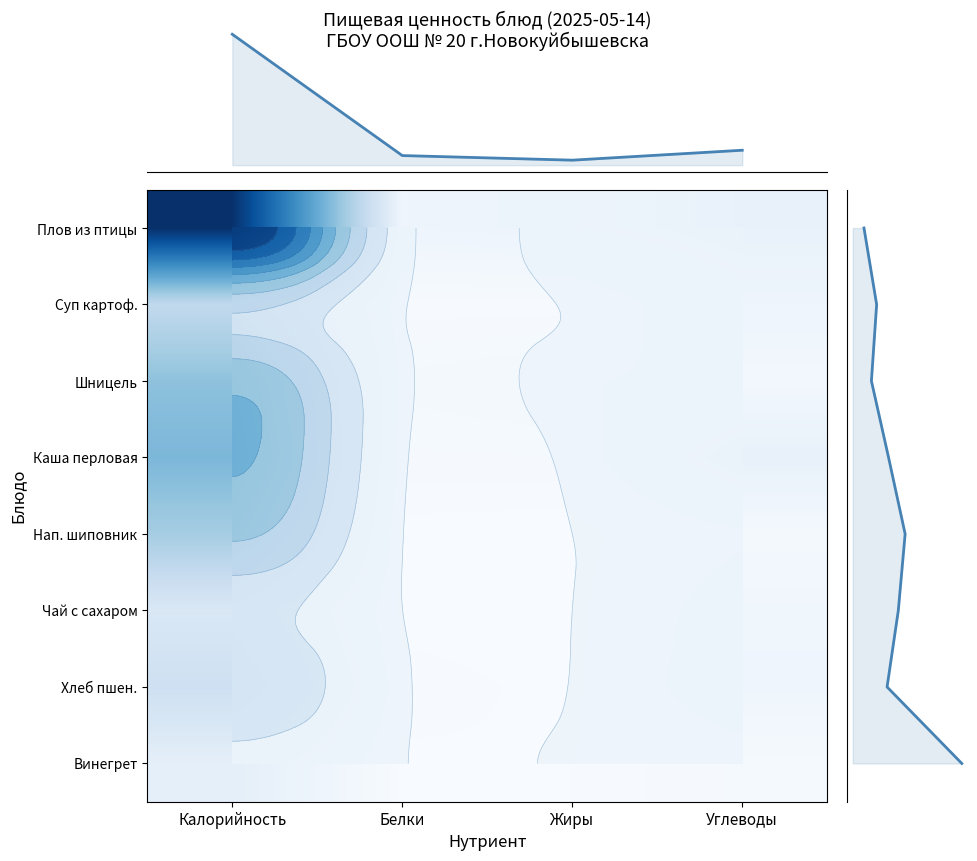

List the series in order of their peak value, lowest first.

Винегрет, Чай с сахаром, Хлеб пшен., Суп картоф., Нап. шиповник, Шницель, Каша перловая, Плов из птицы